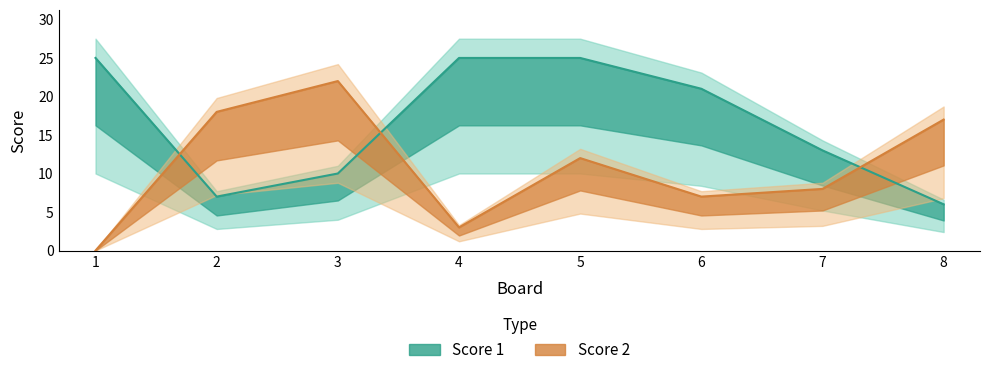

Which series has the largest total across all categories?

Score 1